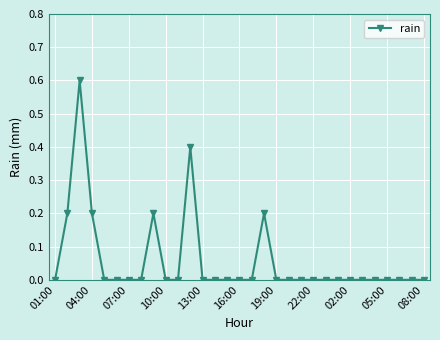

Count the values in the range 0 to 1.

31